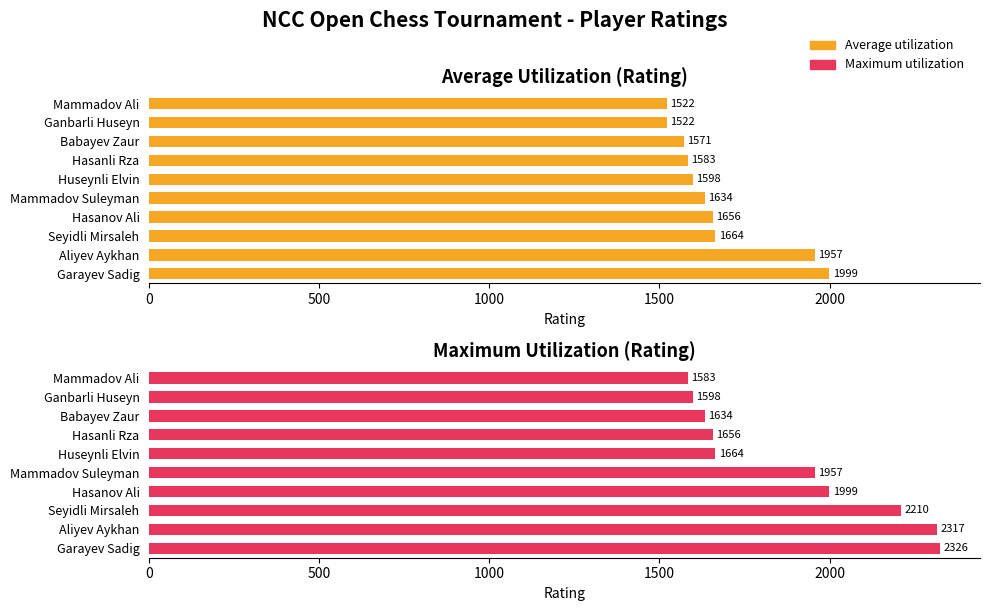

Reading right to left, transcribe all the data shown in this chart.

Average utilization: 1522	1522	1571	1583	1598	1634	1656	1664	1957	1999
Maximum utilization: 1583	1598	1634	1656	1664	1957	1999	2210	2317	2326